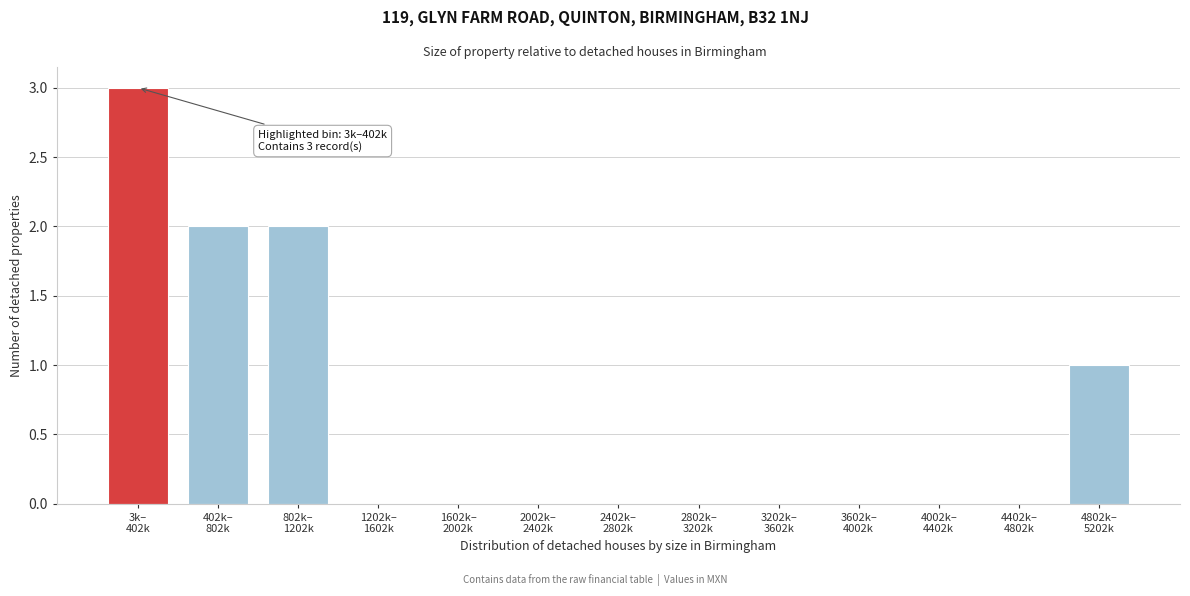

What is the maximum value shown in the chart?

3